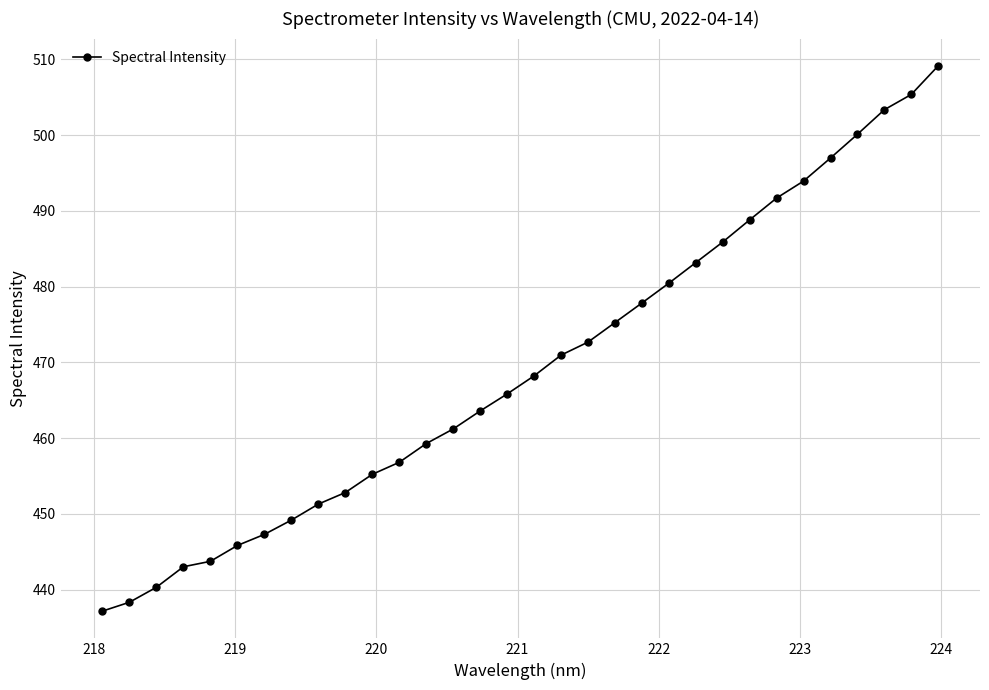

What is the smallest value displayed?

437.2